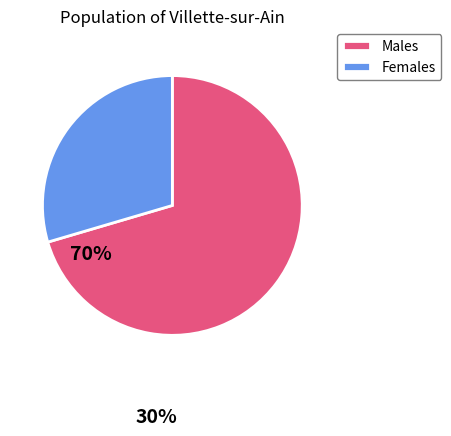

The Females slice represents 39% of the pie. True or false?

False